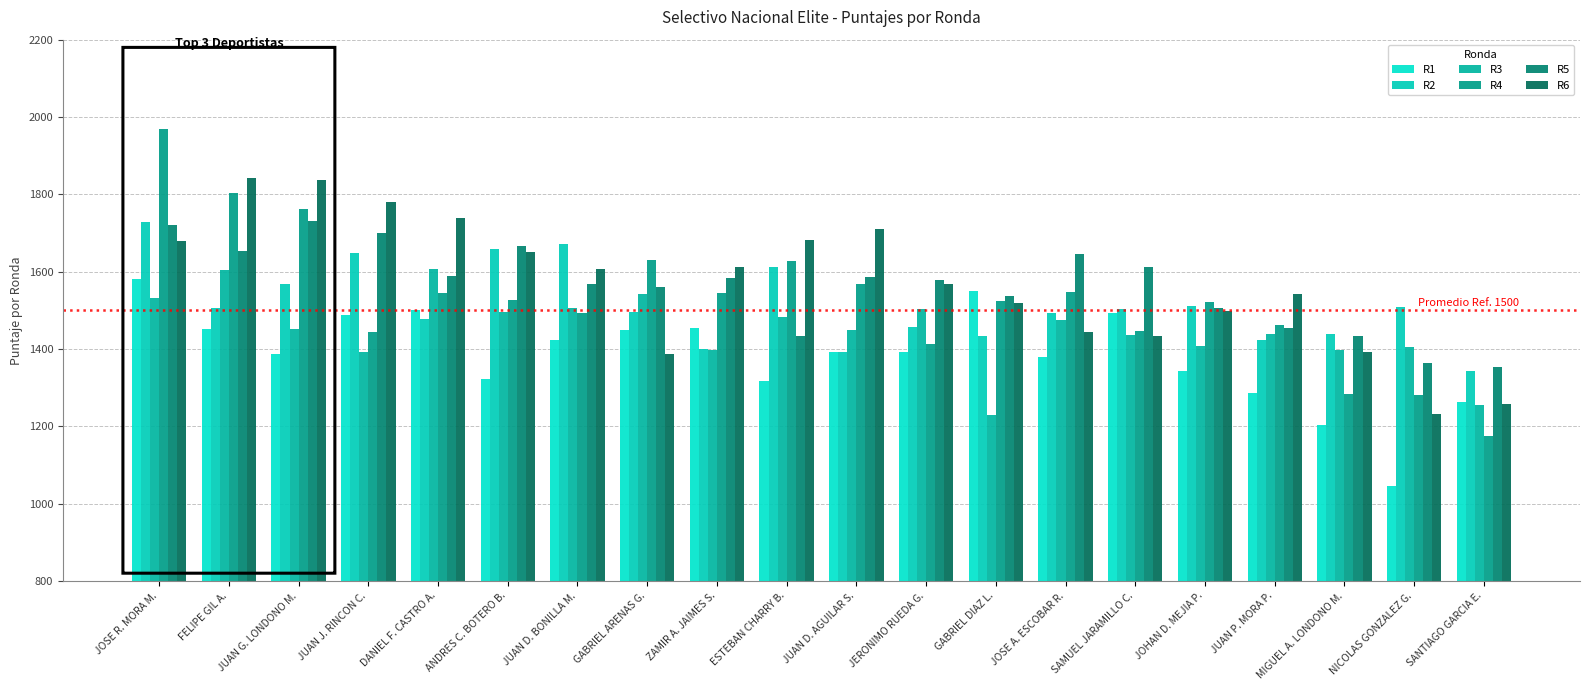

Reading left to right, what are all the values shown in this chart?

R1: 1582	1452	1387	1487	1502	1323	1422	1449	1455	1316	1393	1392	1551	1378	1494	1344	1285	1204	1045	1264
R2: 1729	1506	1567	1647	1478	1658	1672	1495	1399	1613	1391	1457	1434	1493	1504	1511	1424	1438	1509	1344
R3: 1531	1604	1451	1393	1608	1496	1507	1541	1396	1482	1448	1503	1230	1476	1436	1408	1438	1397	1406	1255
R4: 1968	1803	1762	1443	1545	1526	1493	1629	1544	1627	1568	1412	1525	1547	1446	1522	1462	1283	1282	1174
R5: 1720	1653	1732	1700	1589	1666	1568	1561	1584	1434	1586	1578	1538	1645	1612	1507	1453	1433	1363	1354
R6: 1678	1841	1836	1779	1738	1652	1606	1386	1611	1681	1710	1569	1519	1444	1434	1498	1543	1392	1233	1258